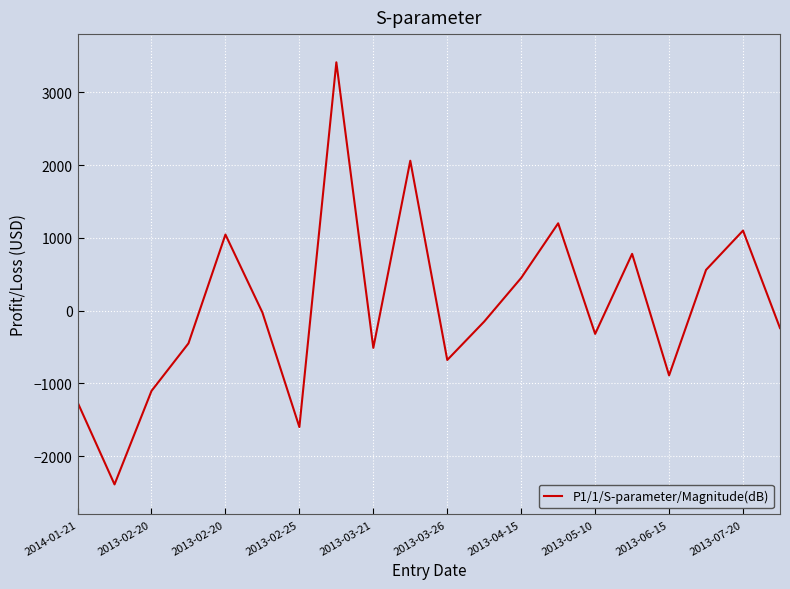

How many interior local peaks (higher than both neighbors) does the data have?

6